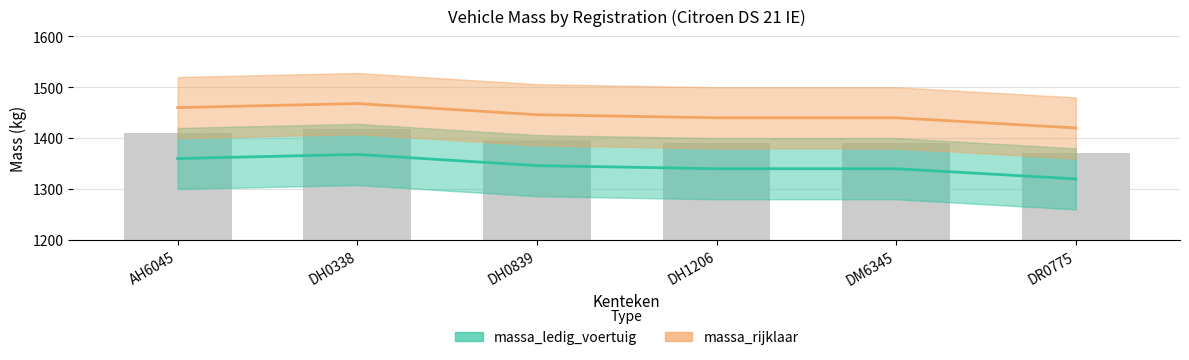

What is the label of the 6th bar from the right?

AH6045